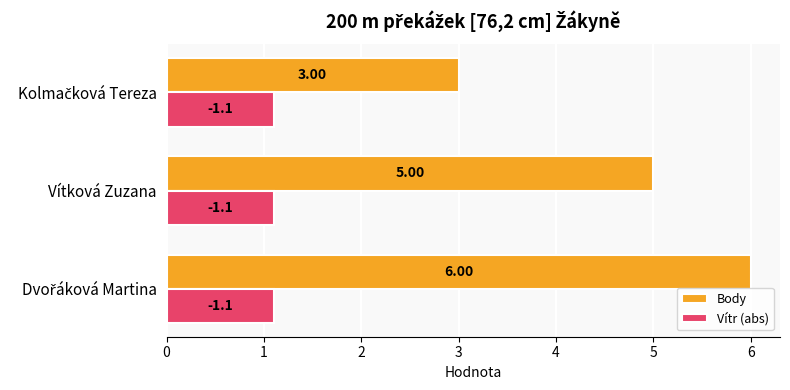

Which series has the largest total across all categories?

Body